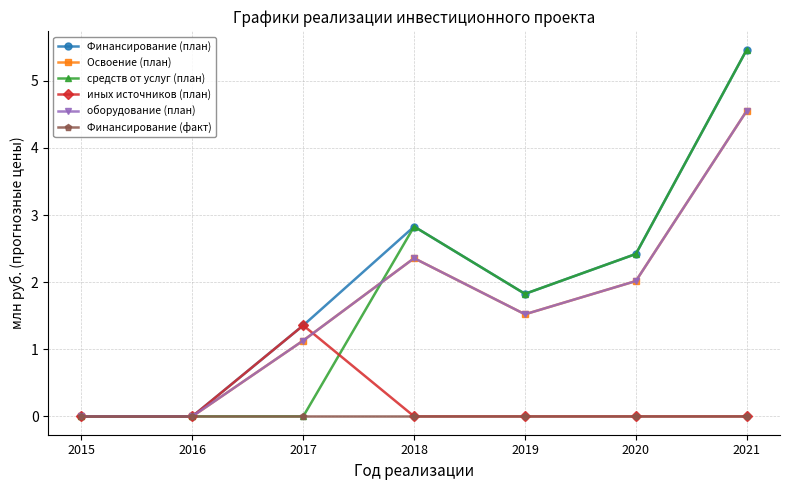

Which series ends up on top after the final intersection of средств от услуг (план) and Освоение (план)?

средств от услуг (план)